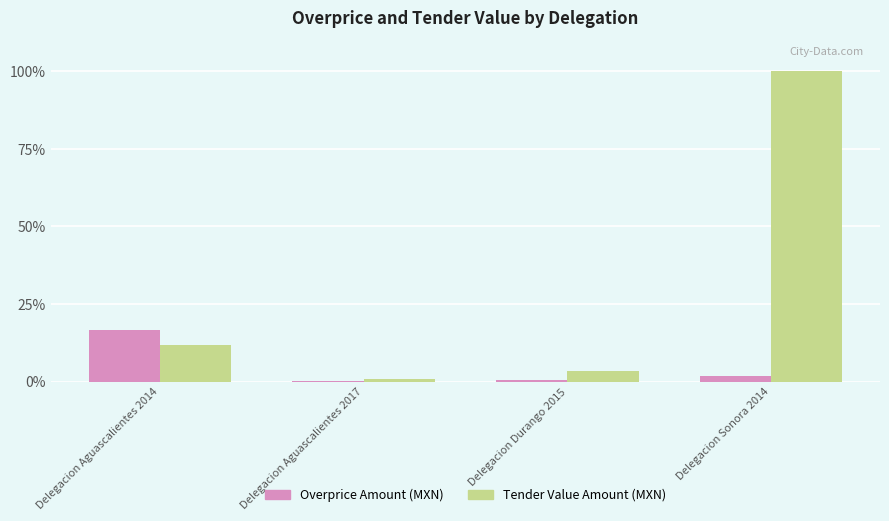

Which series changed the most between Delegacion Durango 2015 and Delegacion Sonora 2014?

Tender Value Amount (MXN)